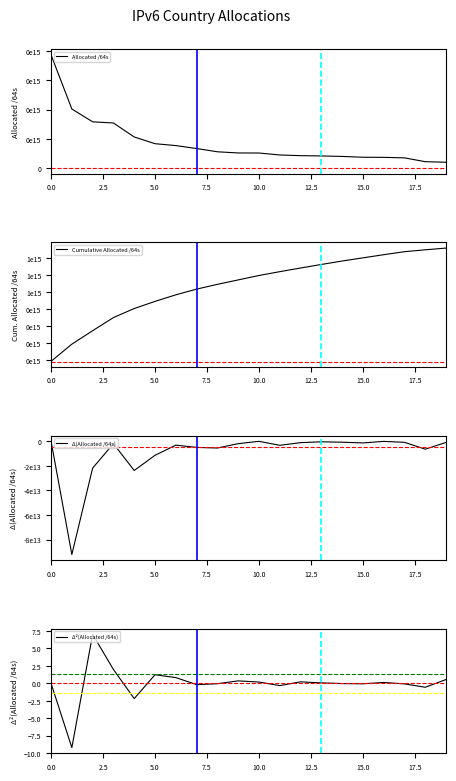

What is the difference between the maximum and minimum values in the Δ²(Allocated /64s) series?

16.2